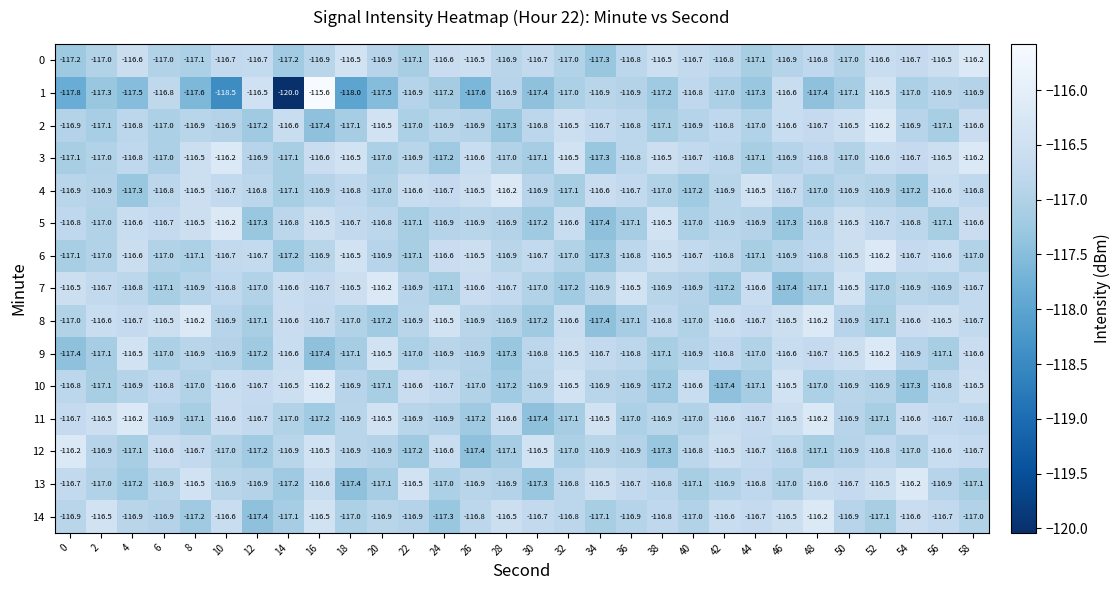

The value of 9 at 36 is -178.2. True or false?

False